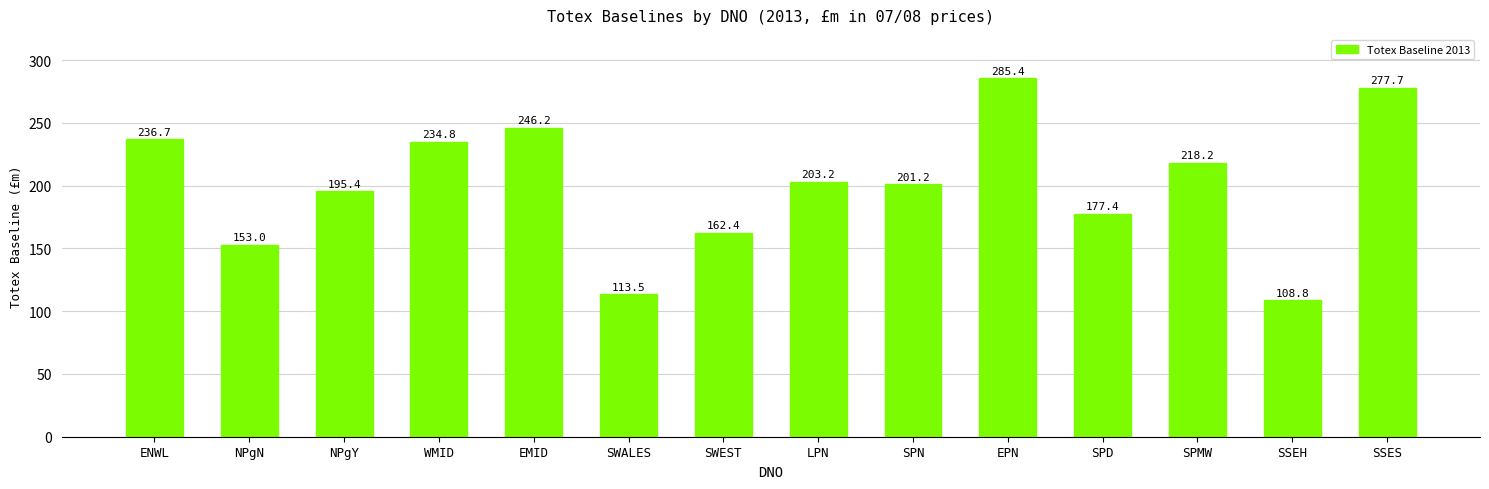

What is the label of the 14th bar from the left?

SSES